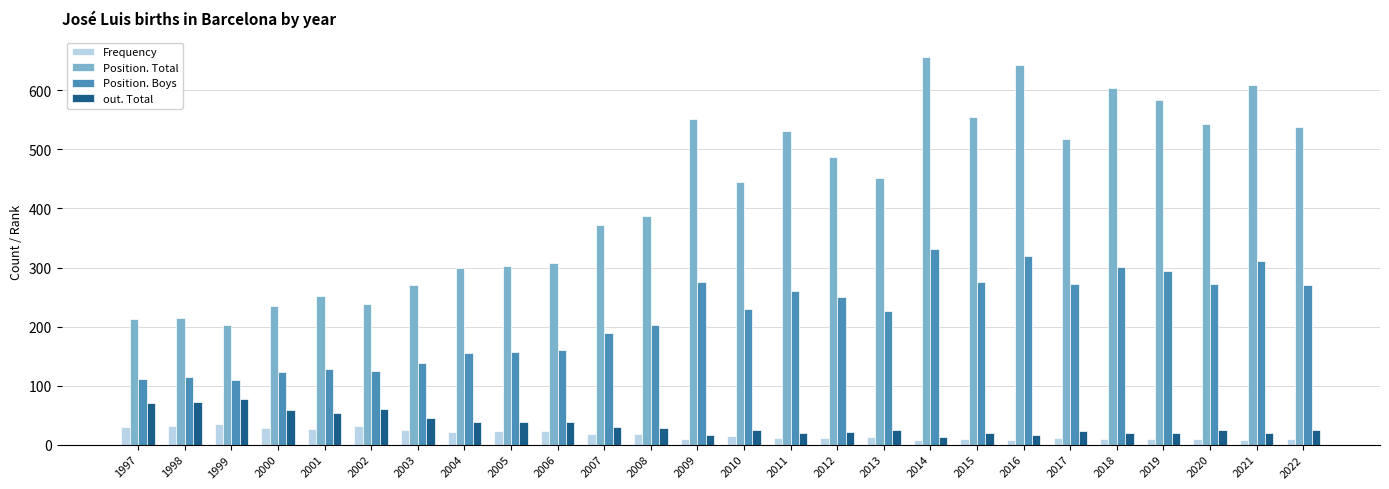

At which label does Position. Total reach its peak?

2014